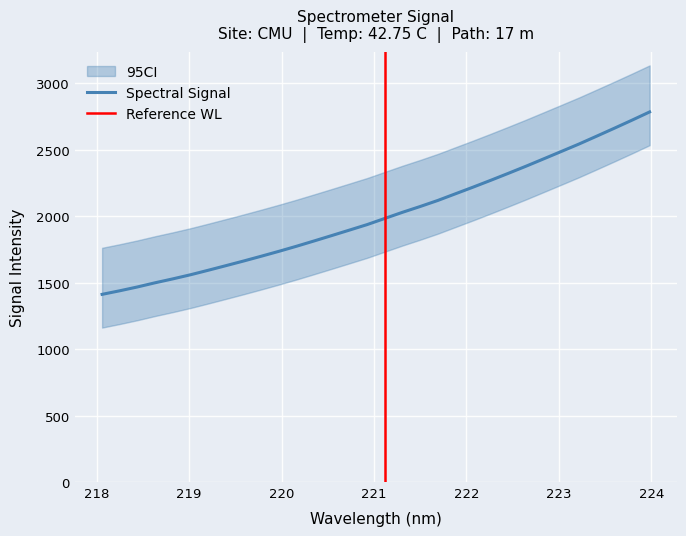

What is the change in value from 218.2508 to 221.8812?

+729.5